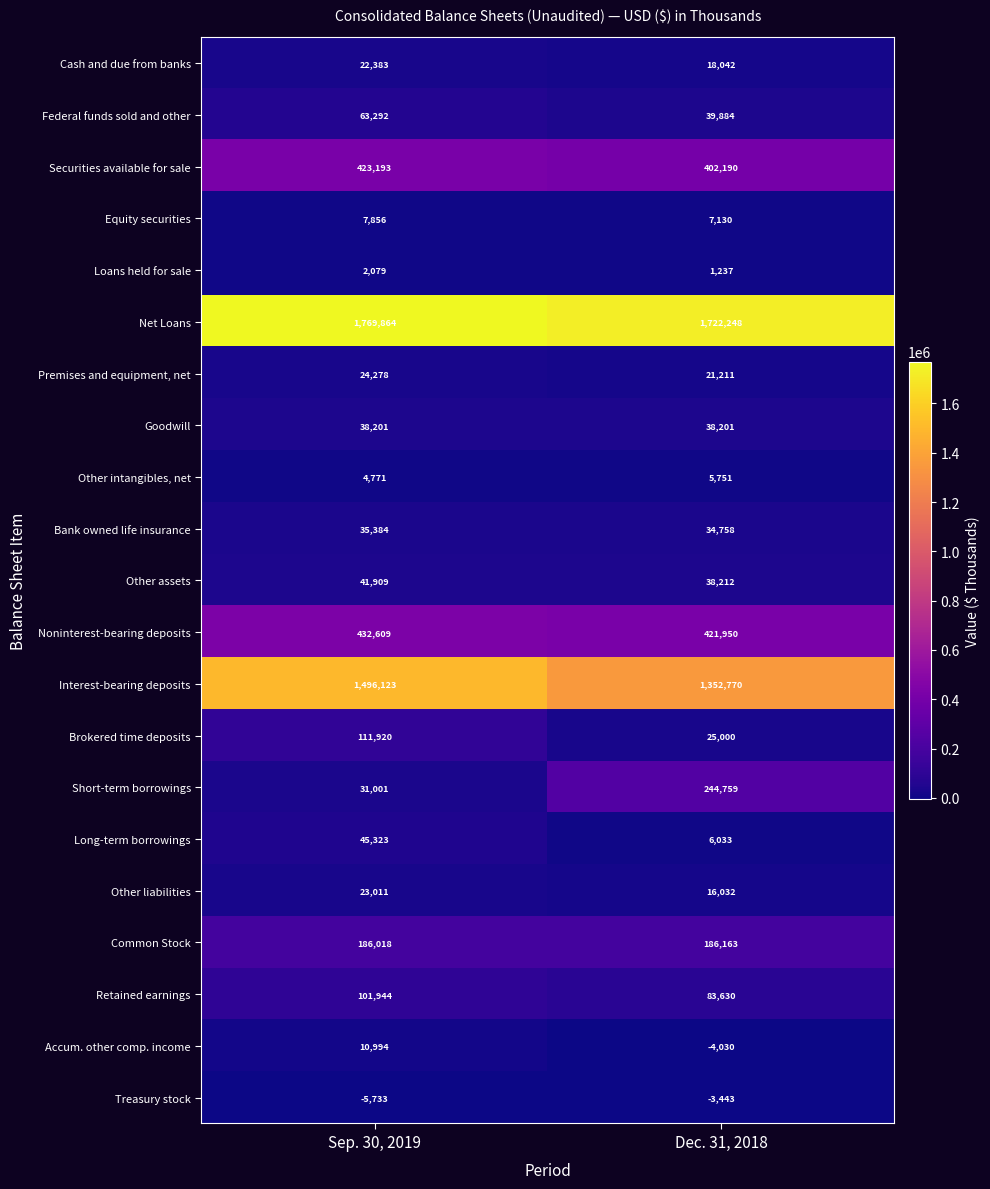

True or false: Other assets has a value of 50289 at Dec. 31, 2018.

False